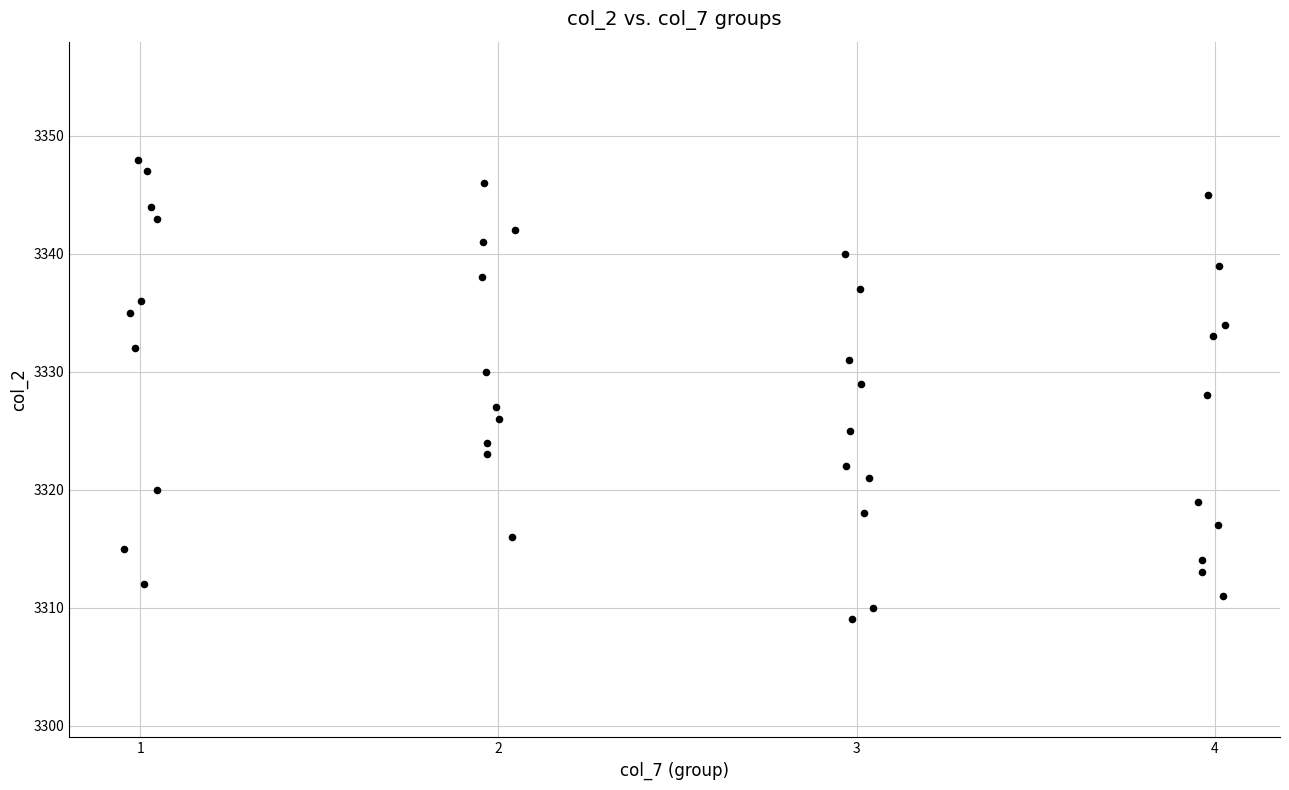

What is the range of Y values (max minus min)?

39